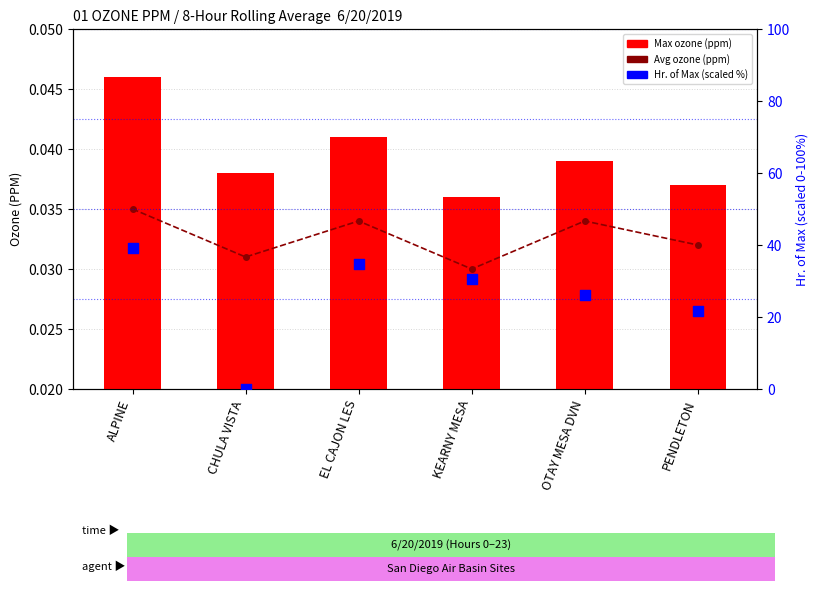

Which series contains the highest Y value?

Hr. of Max (scaled %)